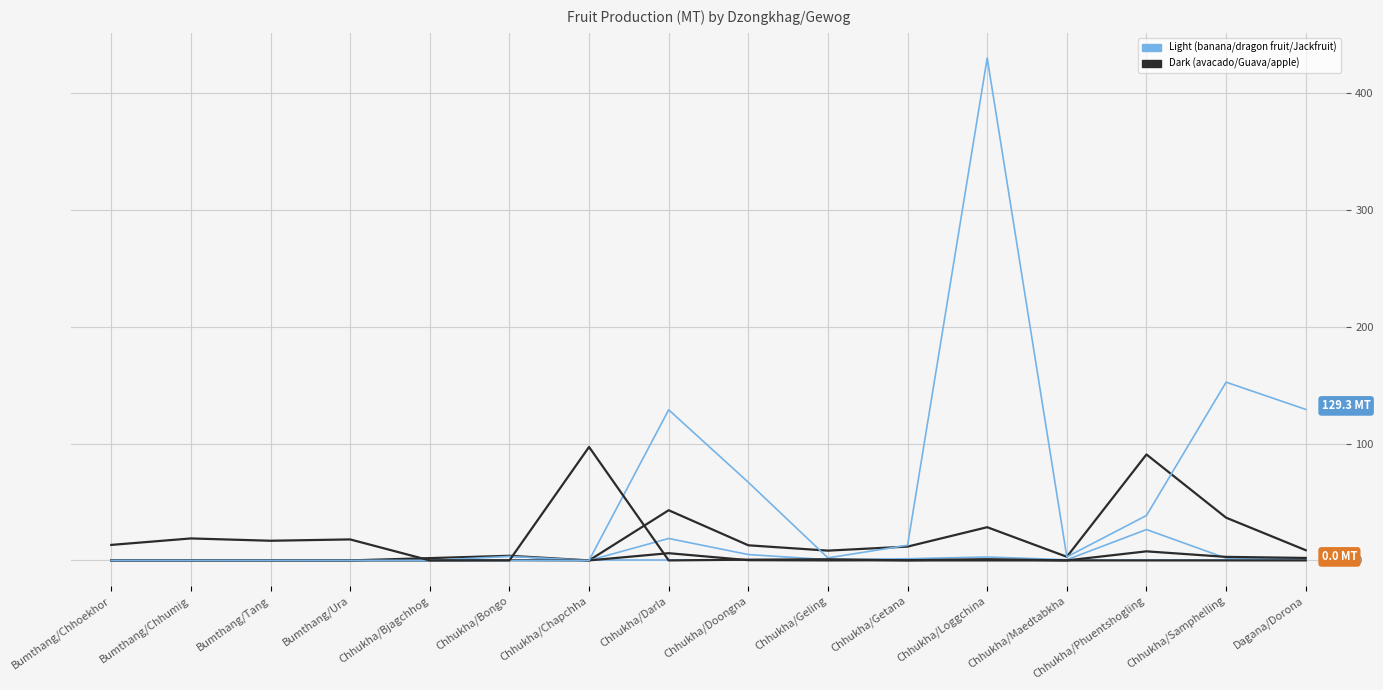

Does the chart have visible grid lines?

Yes